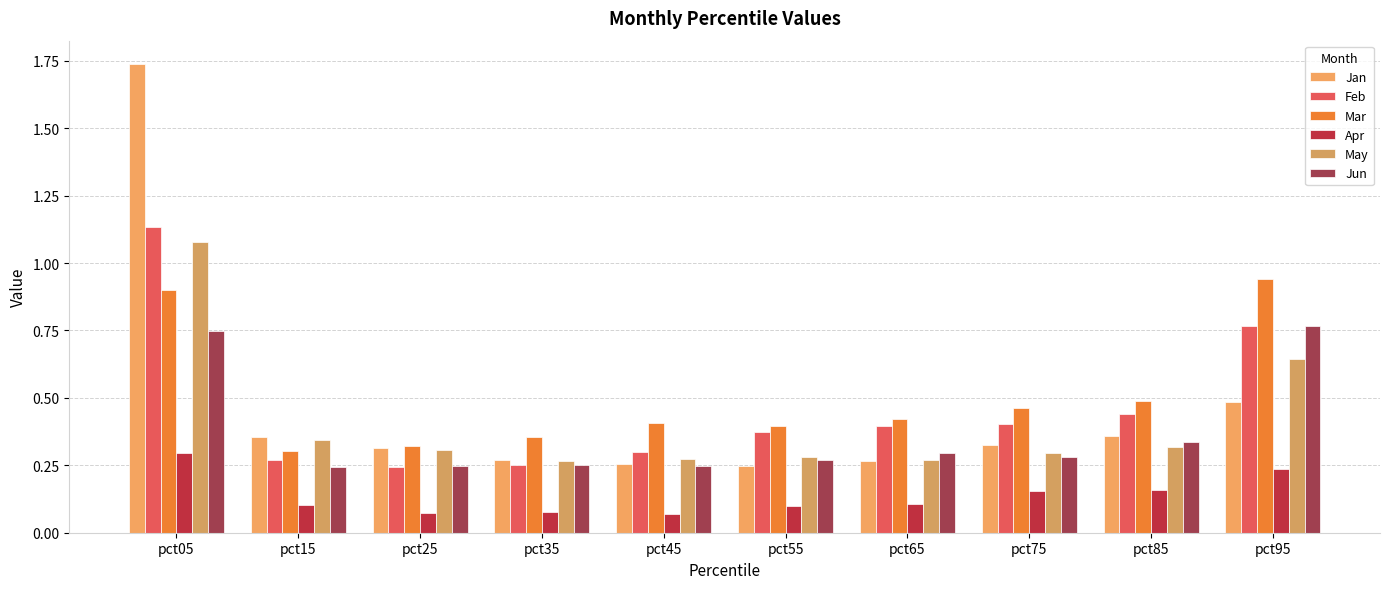

What is the highest value of the Mar series?

0.9